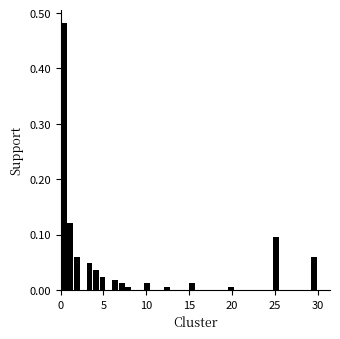

Read against the x-axis, roughly where is the centre of the tallest bar?

0.5